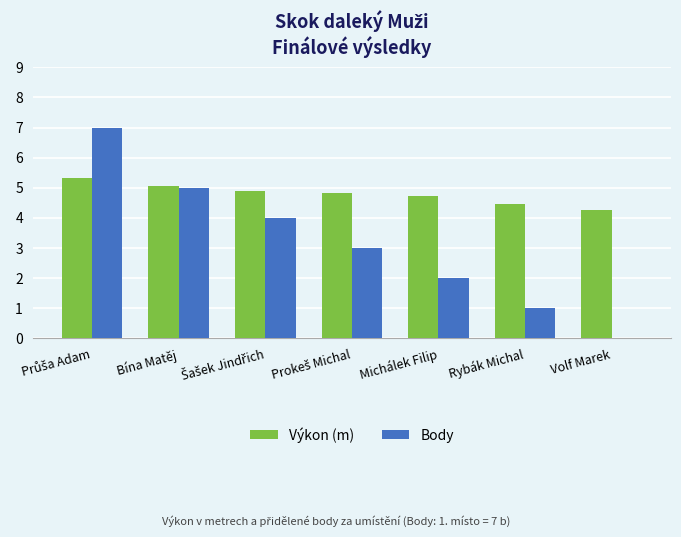

What is the highest value of the Body series?

7.0